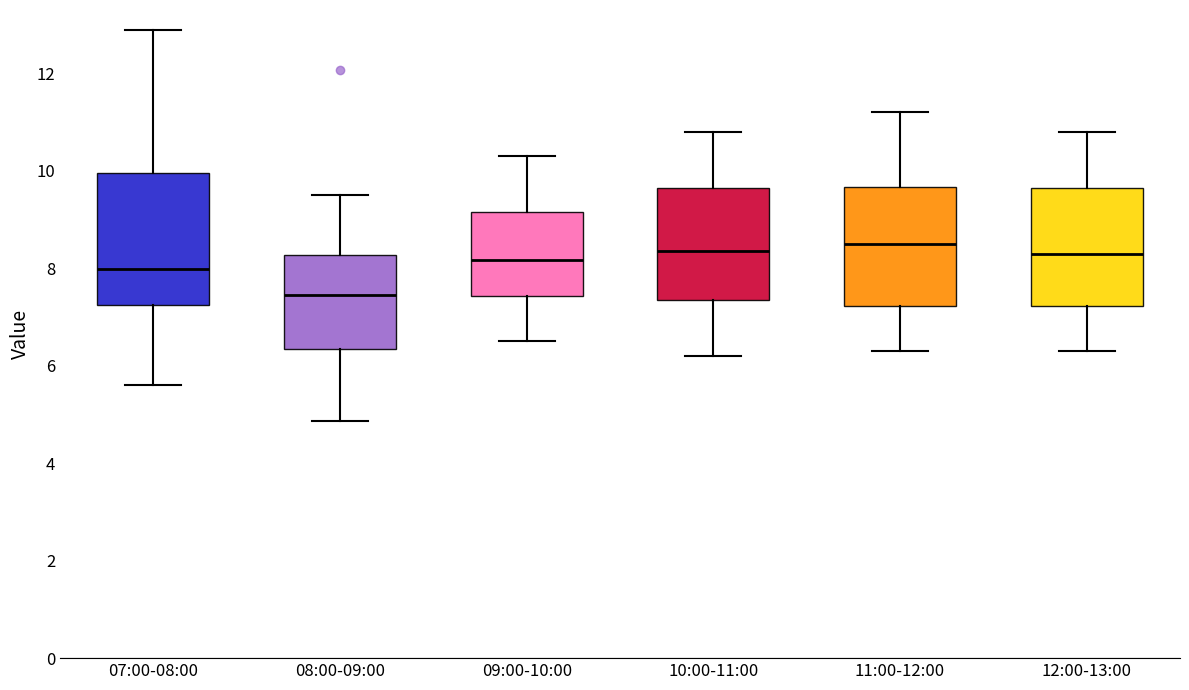

Which box is the tallest, from its lower edge to its upper edge?

07:00-08:00